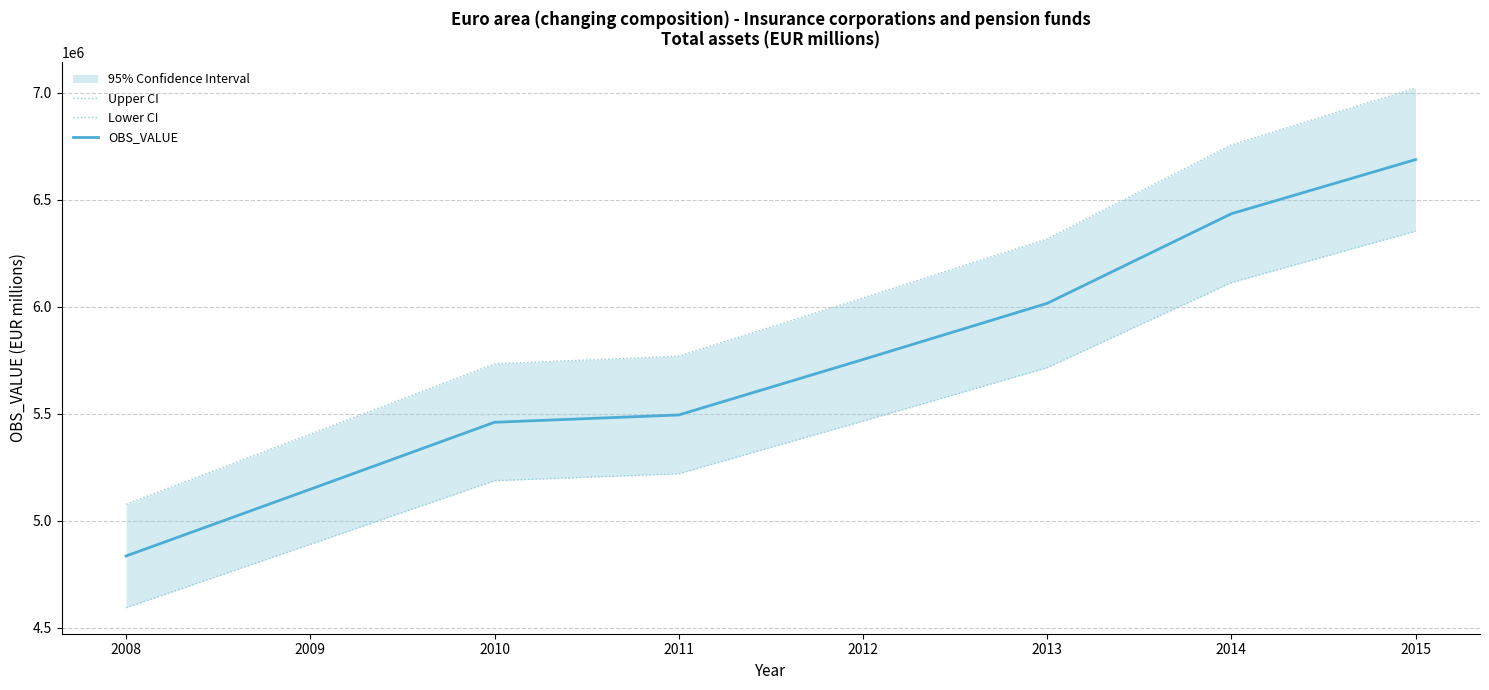

Between 2008 and 2013, which is larger?

2013